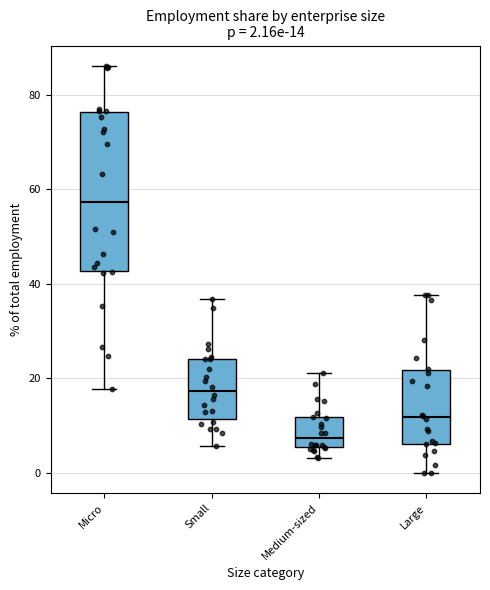

Which box's median line is the lowest?

Medium-sized